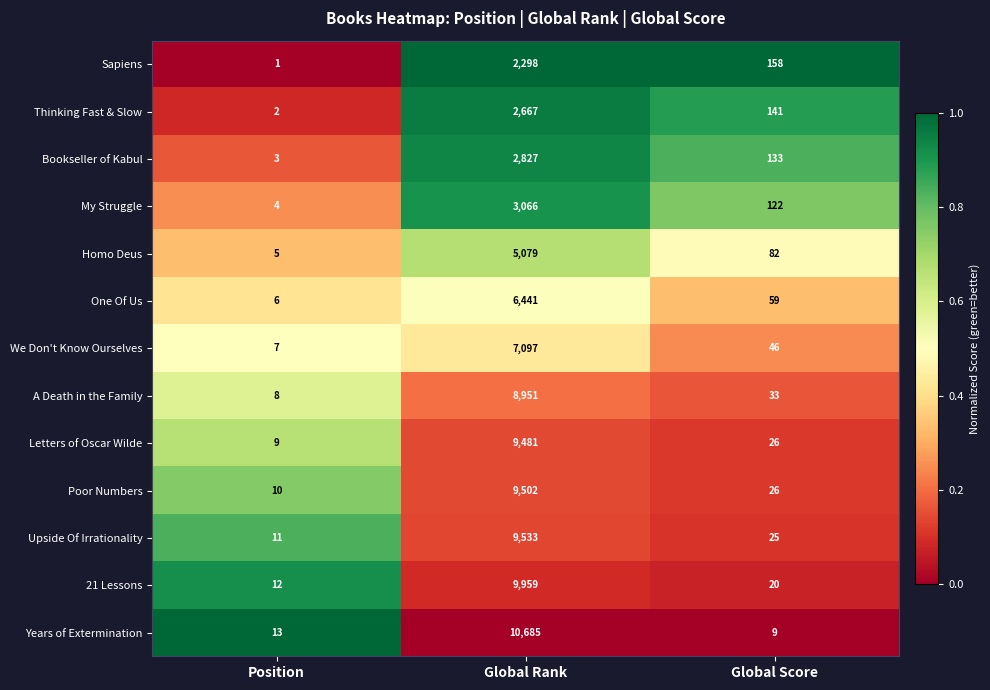

List the series in order of their peak value, highest first.

Years of Extermination, 21 Lessons, Upside Of Irrationality, Poor Numbers, Letters of Oscar Wilde, A Death in the Family, We Don't Know Ourselves, One Of Us, Homo Deus, My Struggle, Bookseller of Kabul, Thinking Fast & Slow, Sapiens